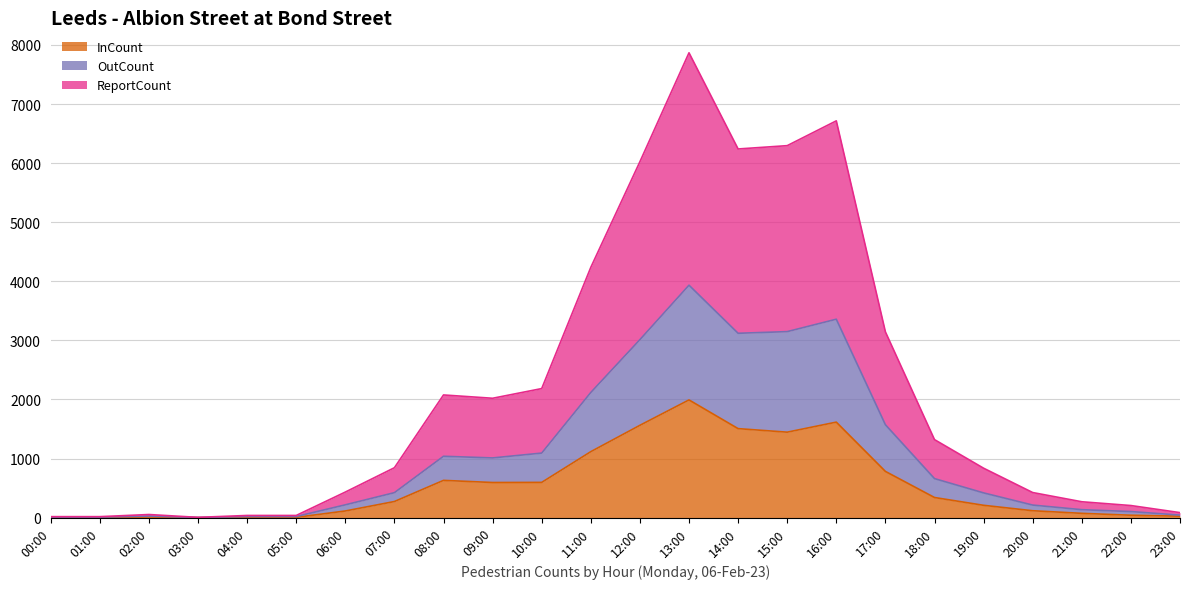

How many lines are shown in the chart?

3